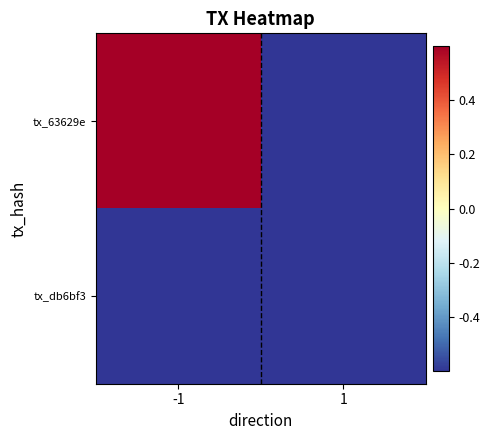

At which category does the chart reach its minimum across all series?

1